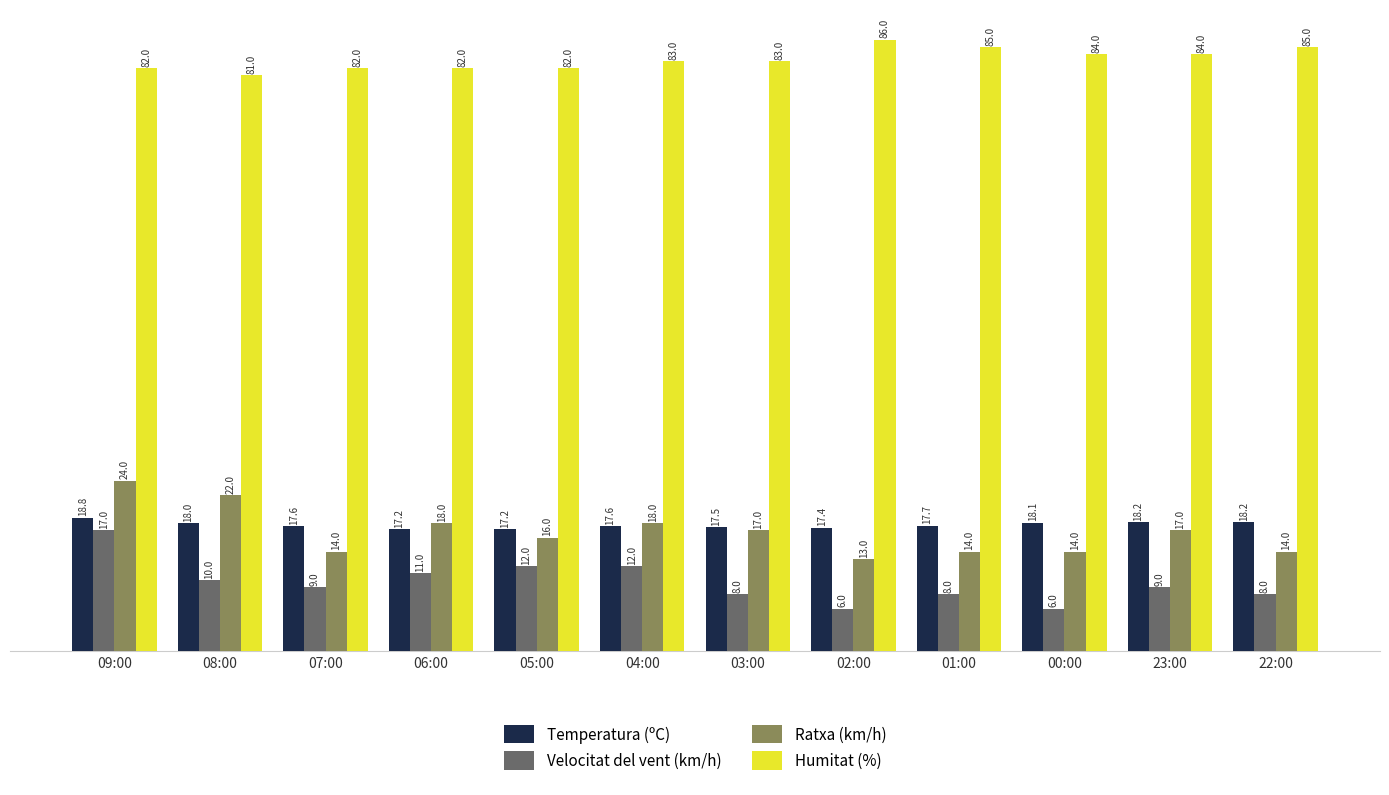

Which series changed the most between 07:00 and 04:00?

Ratxa (km/h)